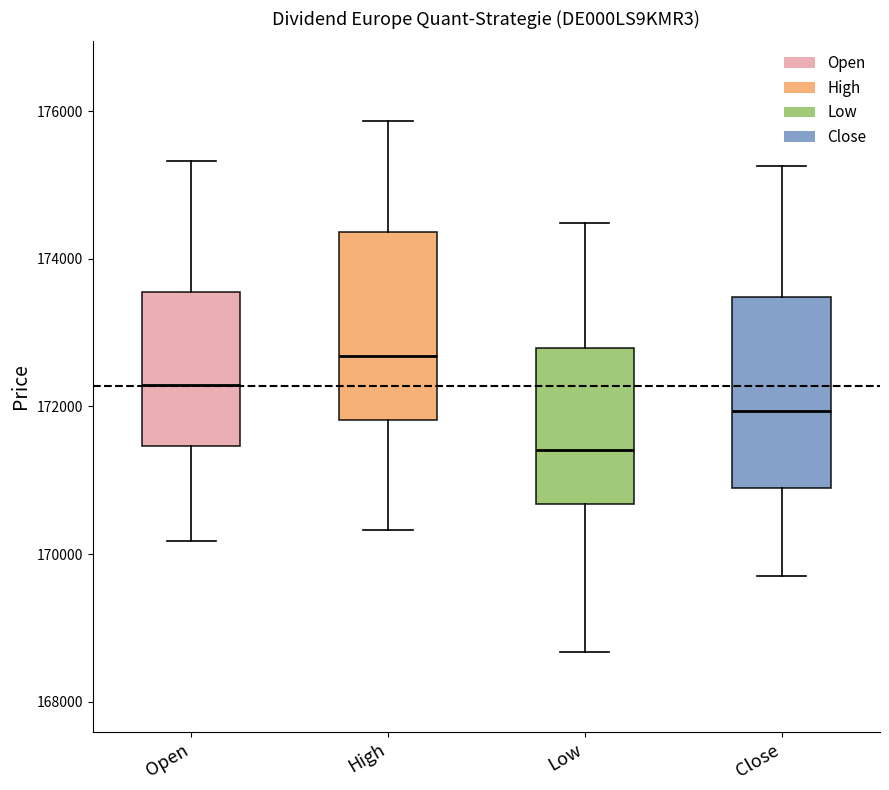

Reading left to right, read every box against the y-axis: the position of its median line, the range the box covers, and the ends of its whiskers. The values are not printed on the chart, so give them approximately, as read against the axis.

Open: median 172200, box 171400 to 173600, whiskers 170200 to 175400
High: median 172600, box 171800 to 174400, whiskers 170400 to 175800
Low: median 171400, box 170600 to 172800, whiskers 168600 to 174400
Close: median 172000, box 170800 to 173400, whiskers 169800 to 175200